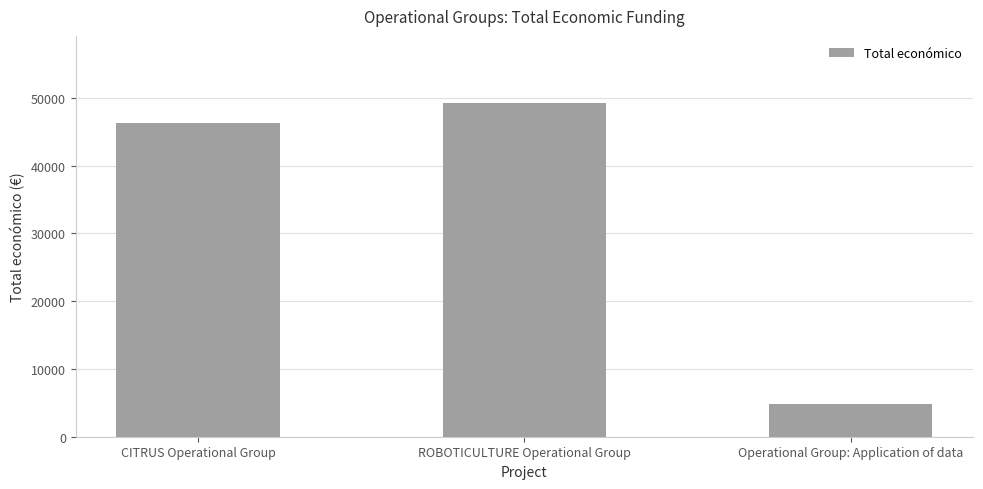

At which category does the chart reach its minimum across all series?

Operational Group: Application of data